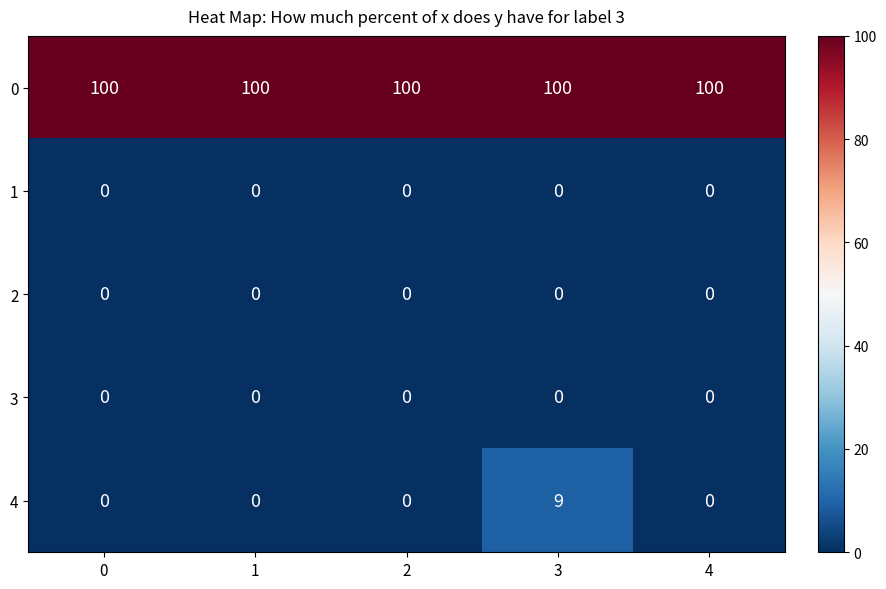

Is it true that 3 equals 0 at 4?

True